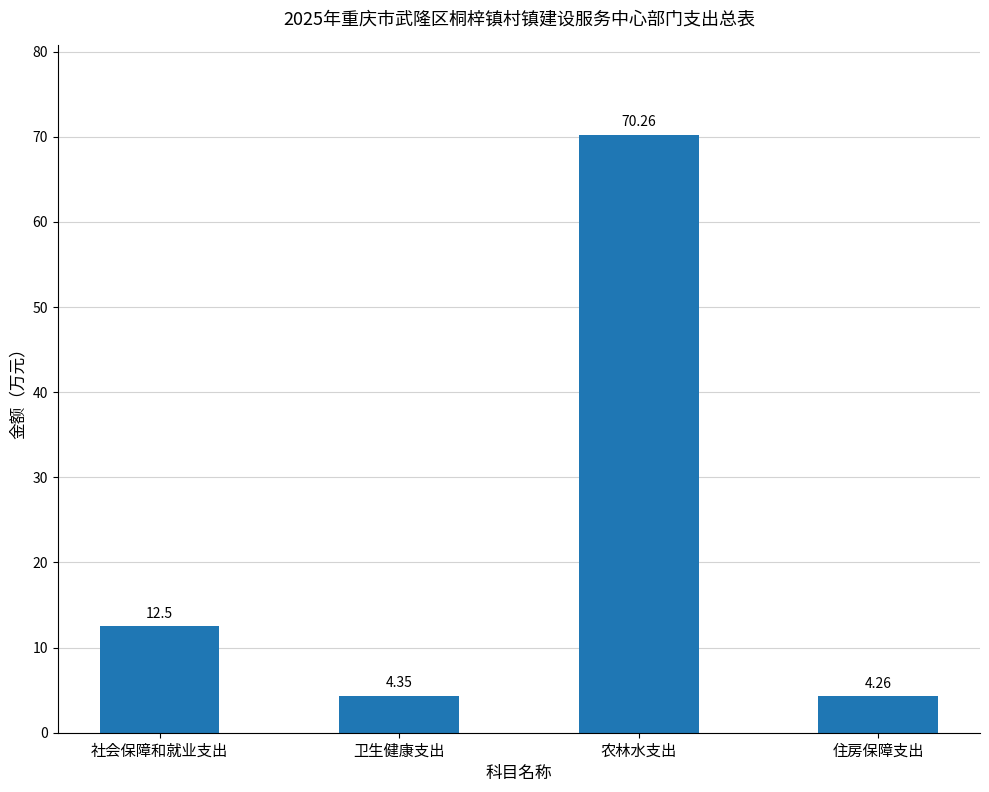

Which has a higher value, 农林水支出 or 卫生健康支出?

农林水支出